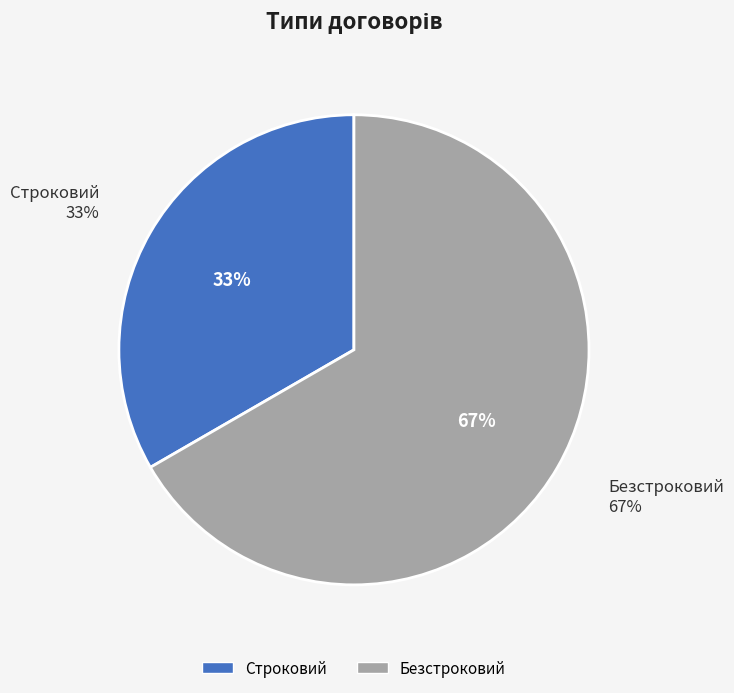

Is it true that Безстроковий is 67% of the pie?

True